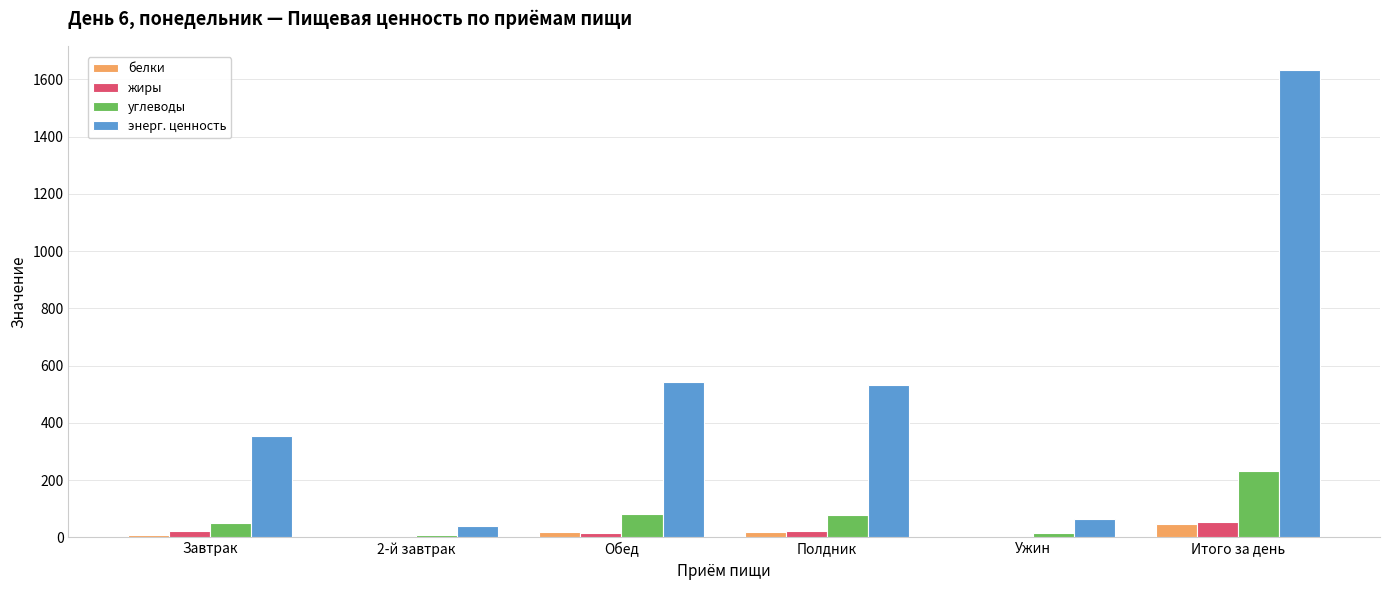

Which category has the highest value across all series?

Итого за день